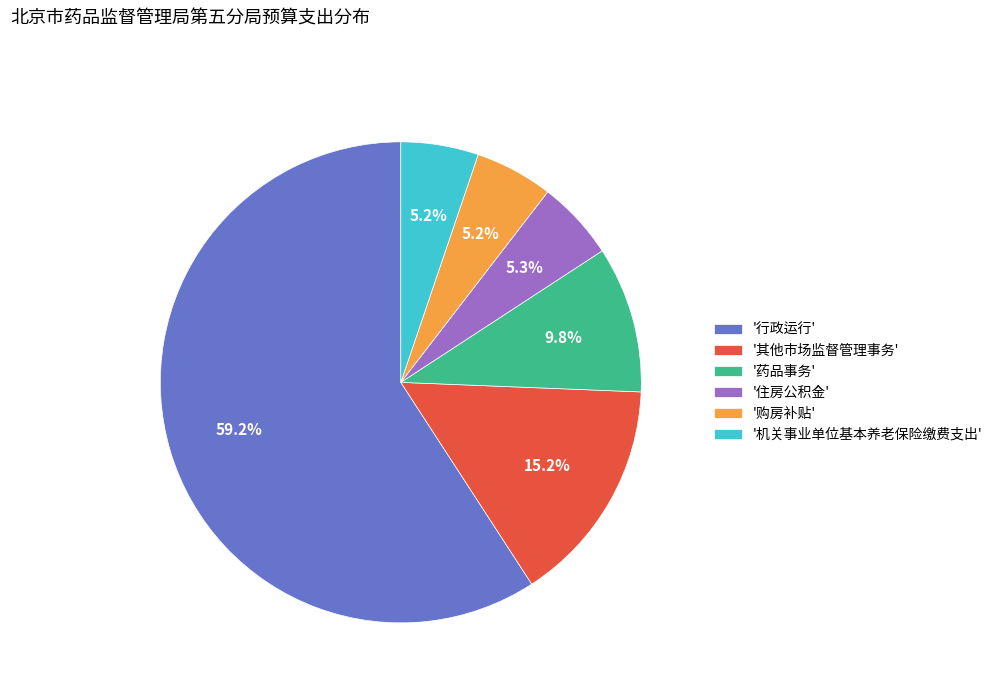

Is there a majority slice in this chart?

Yes